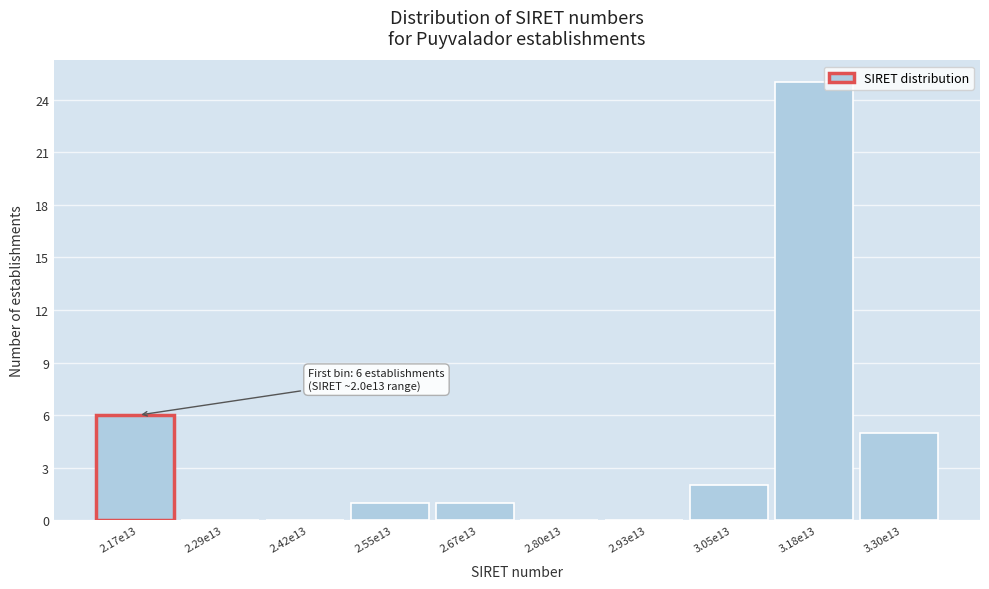

Reading left to right, transcribe all the data shown in this chart.

2.17e13=6	2.29e13=0	2.42e13=0	2.55e13=1	2.67e13=1	2.80e13=0	2.93e13=0	3.05e13=2	3.18e13=25	3.30e13=5